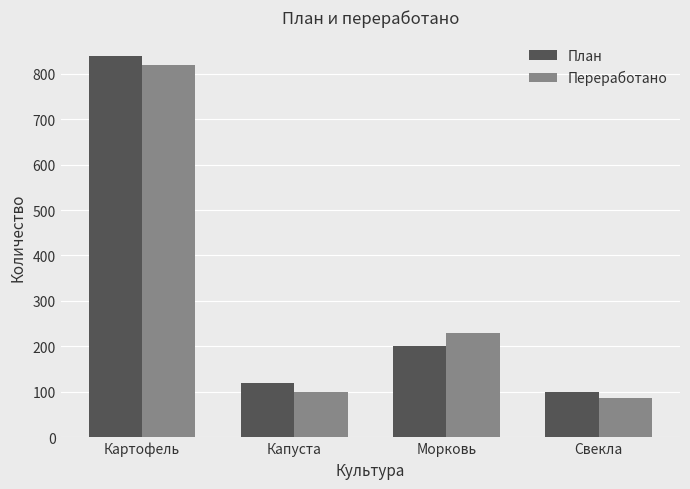

Reading right to left, list all the values displayed in this chart.

План: 100	200	120	840
Переработано: 85	230	100	820